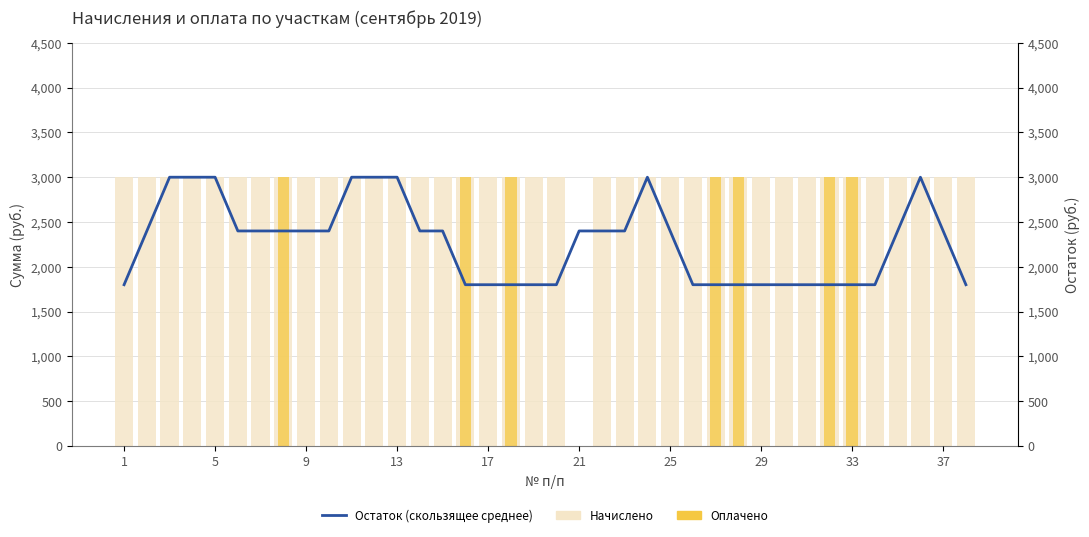

What is the difference between the maximum and minimum values in the Остаток (скользящее среднее) series?

1200